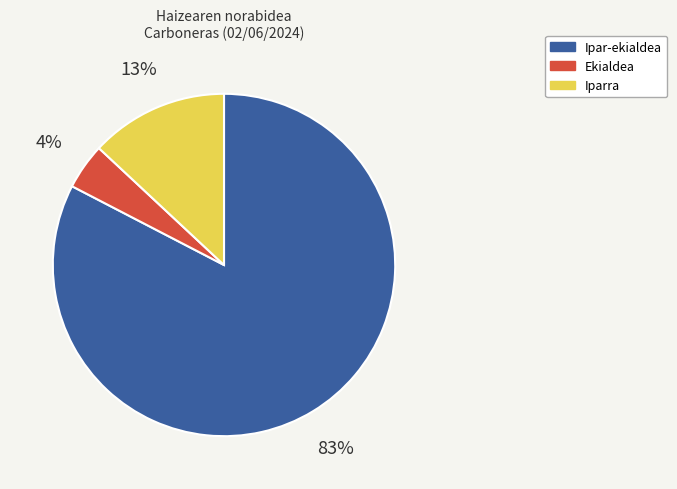

Between Iparra and Ipar-ekialdea, which is larger?

Ipar-ekialdea